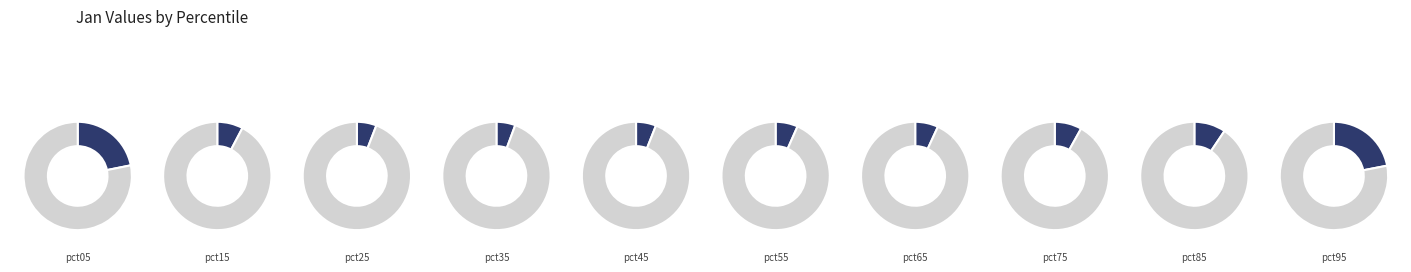

To the nearest percent, what is the average slice percentage?

10%